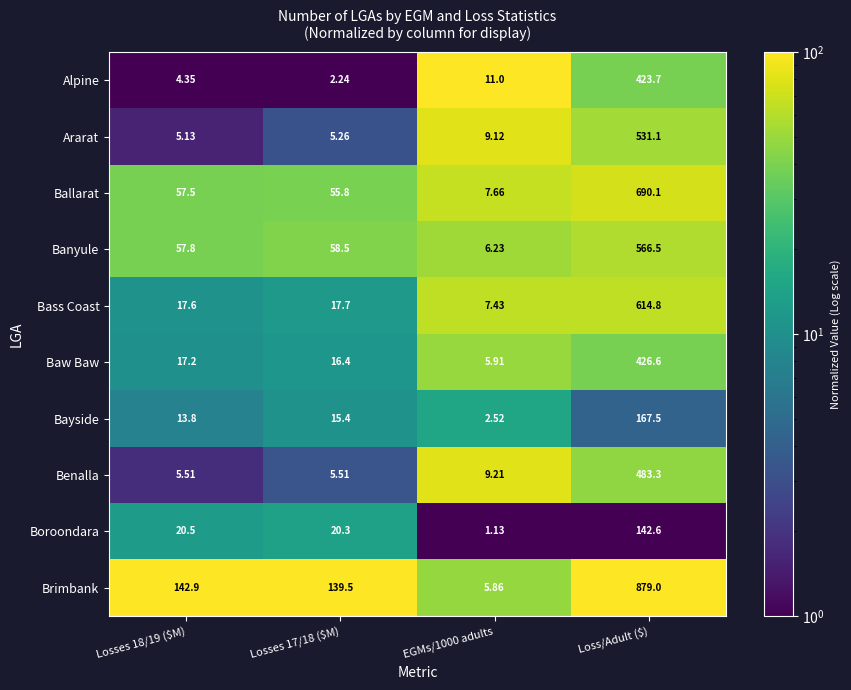

Which series has the largest range (max minus min)?

Brimbank